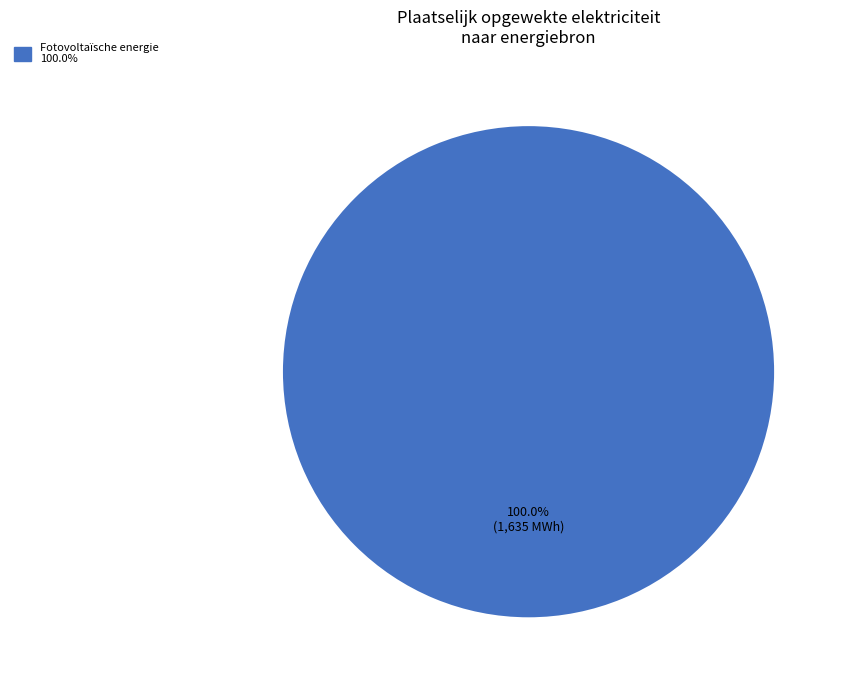

Is there a majority slice in this chart?

Yes